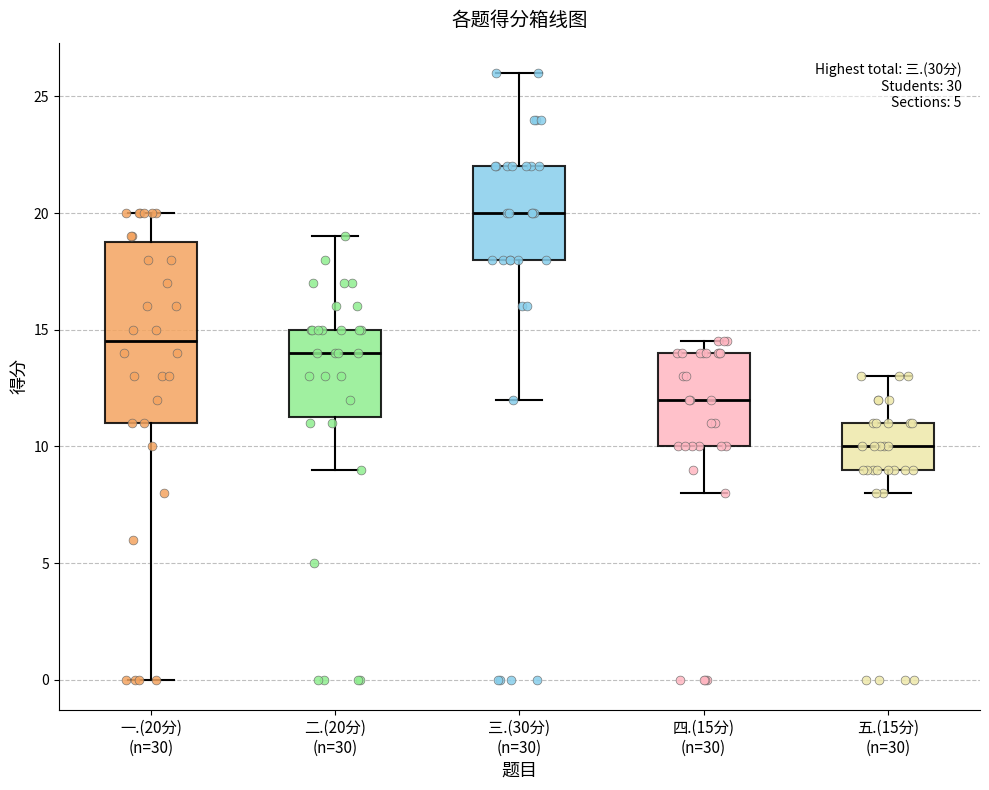

Reading left to right, read every box against the y-axis: the position of its median line, the range the box covers, and the ends of its whiskers. The values are not printed on the chart, so give them approximately, as read against the axis.

一.(20分) (n=30): median 14.5, box 11.0 to 19.0, whiskers 0.0 to 20.0
二.(20分) (n=30): median 14.0, box 11.5 to 15.0, whiskers 9.0 to 19.0
三.(30分) (n=30): median 20.0, box 18.0 to 22.0, whiskers 12.0 to 26.0
四.(15分) (n=30): median 12.0, box 10.0 to 14.0, whiskers 8.0 to 14.5
五.(15分) (n=30): median 10.0, box 9.0 to 11.0, whiskers 8.0 to 13.0